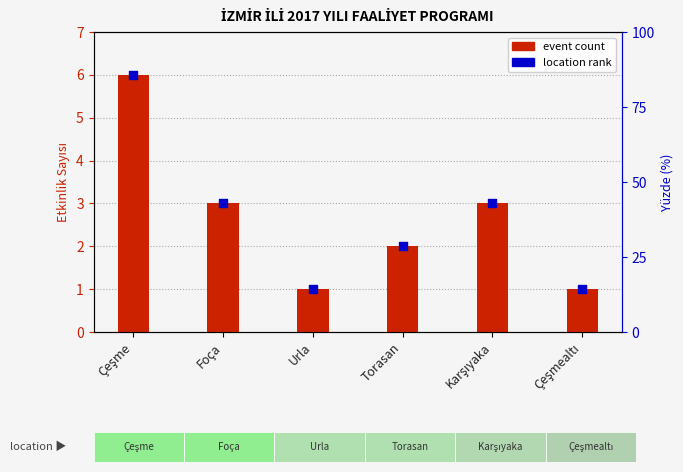

Is the value of Location Count at Çeşmealtı greater than the value of Event Count at Urla?

No